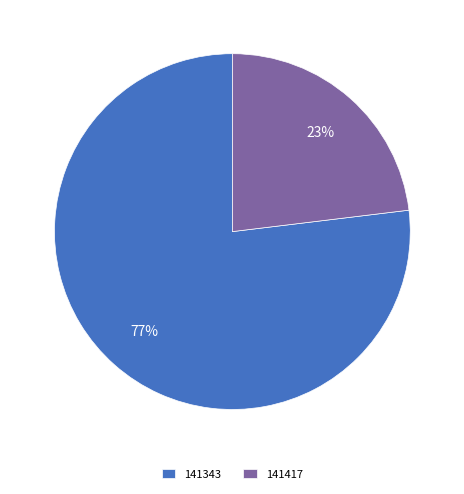

Which slice is the largest?

141343